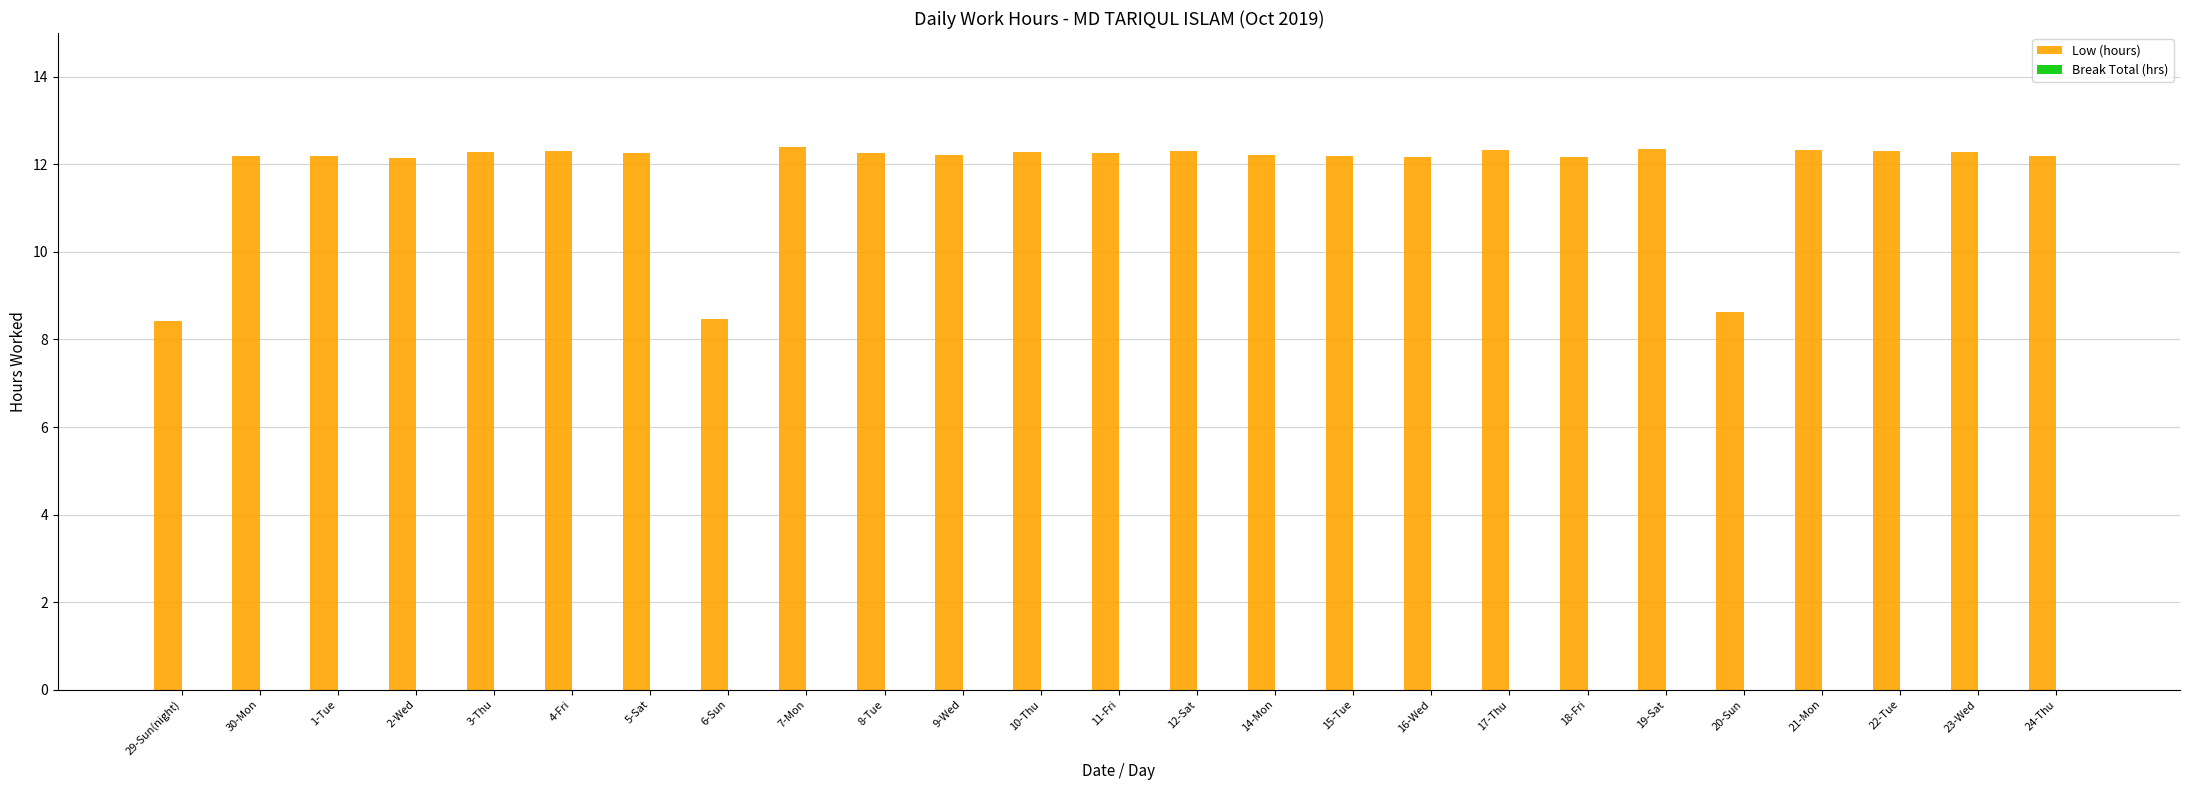

Where does the data first go above 12?

30-Mon